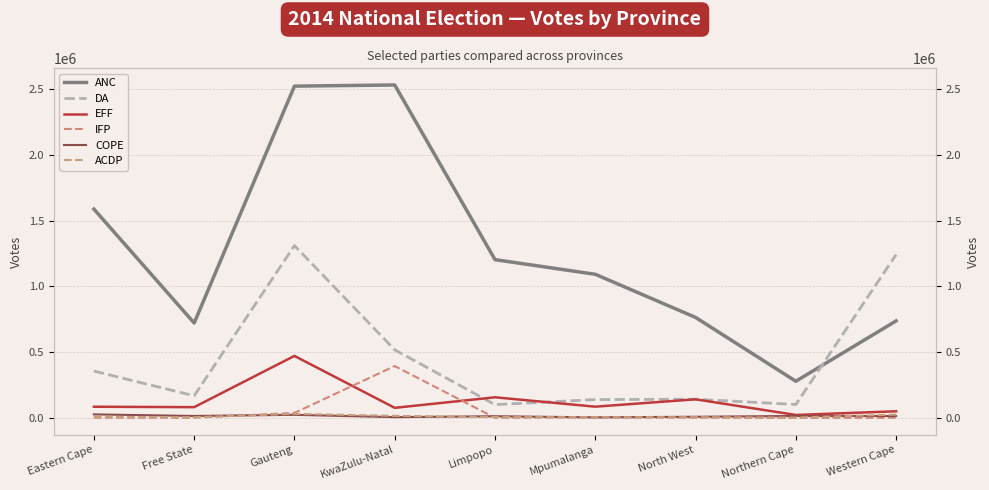

At Northern Cape, list the series in order from largest to smallest.

ANC, DA, EFF, COPE, ACDP, IFP